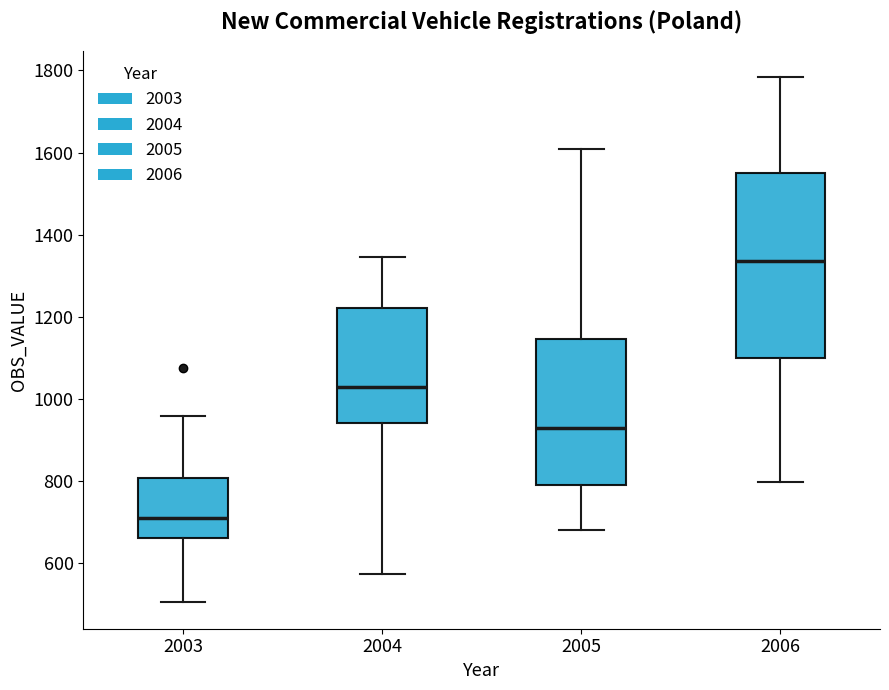

Which box is the tallest, from its lower edge to its upper edge?

2006